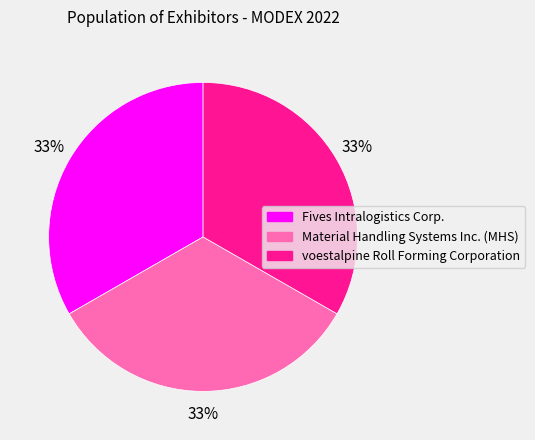

Combined, do voestalpine Roll Forming Corporation and Fives Intralogistics Corp. account for over 50%?

Yes